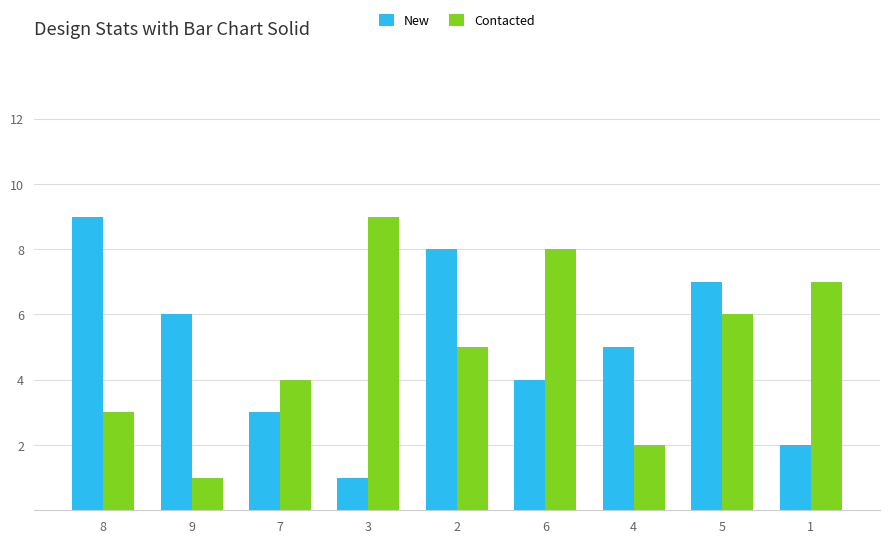

Which category has the highest value in the Contacted series?

3